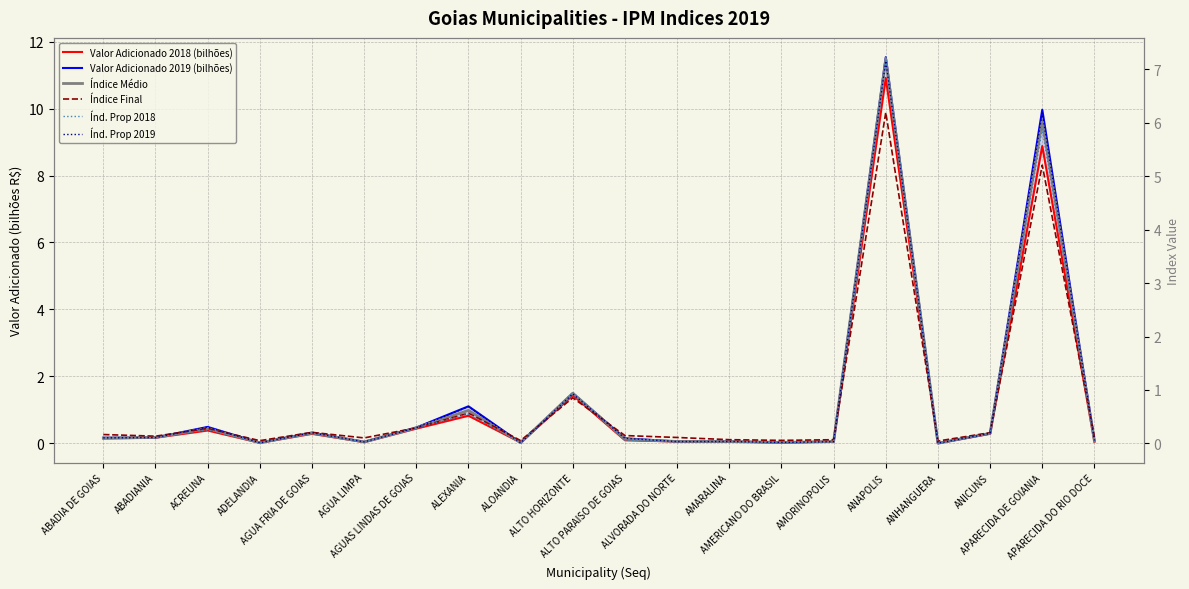

True or false: Valor Adicionado 2018 (bilhões) and Índ. Prop 2018 intersect in this chart.

False